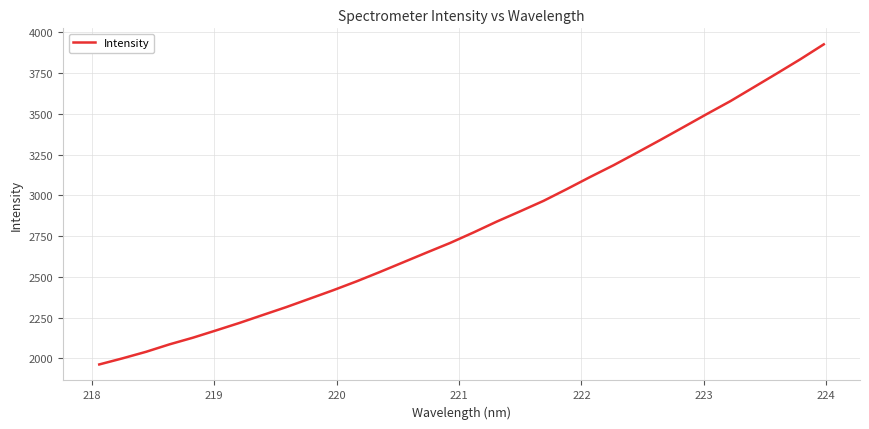

What is the minimum value shown in the chart?

1963.2